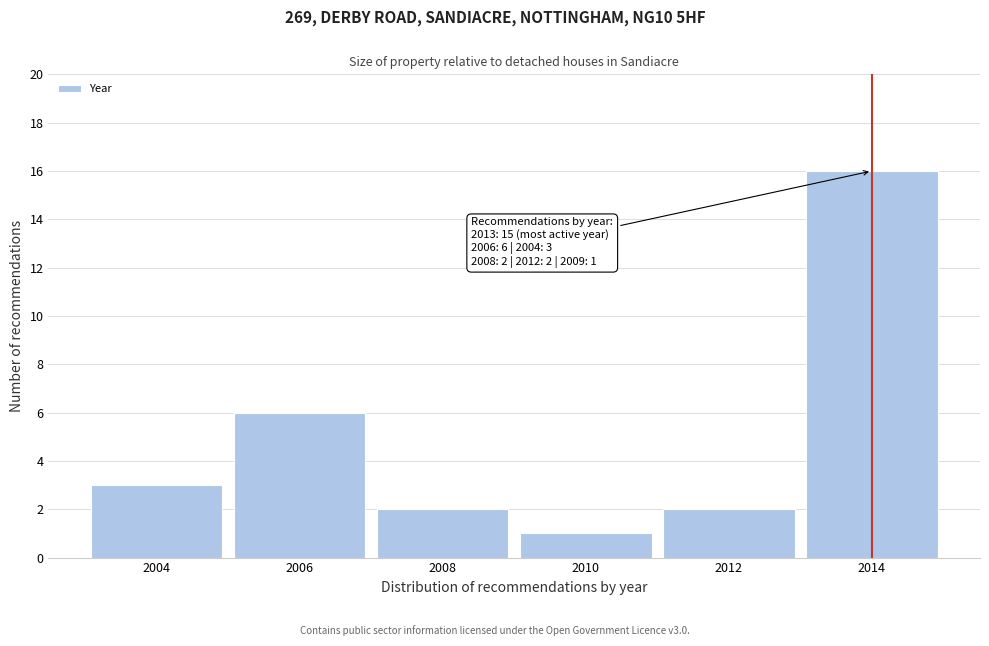

Reading left to right, list all the values displayed in this chart.

3	6	2	1	2	16